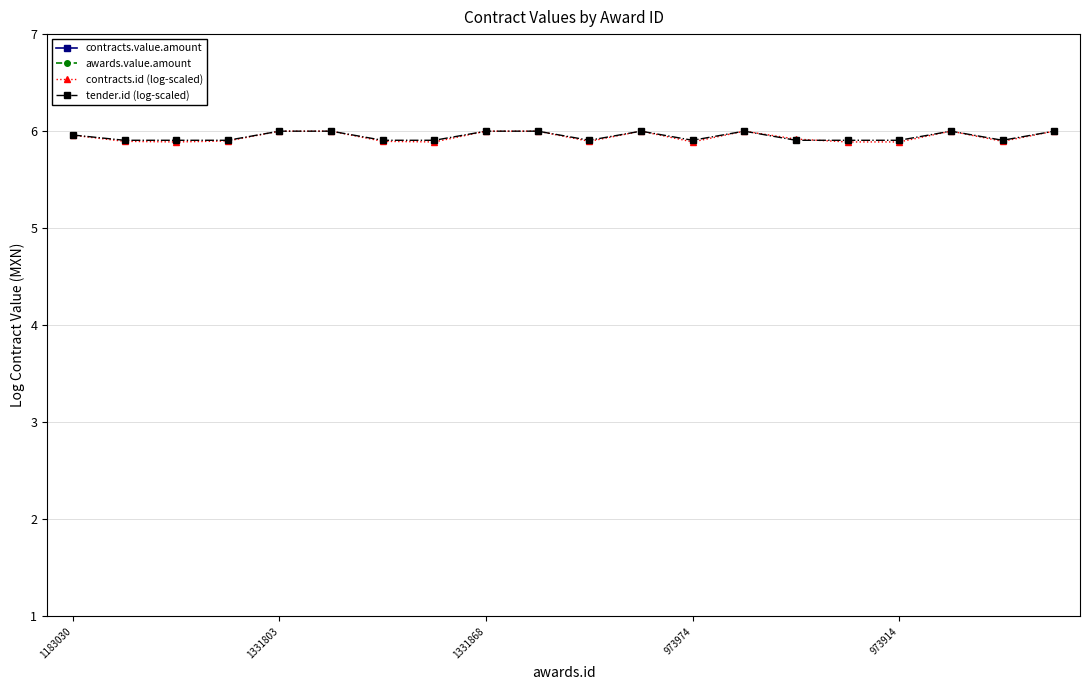

Between which two adjacent categories do tender.id (log-scaled) and contracts.id (log-scaled) first intersect?

13 and 14